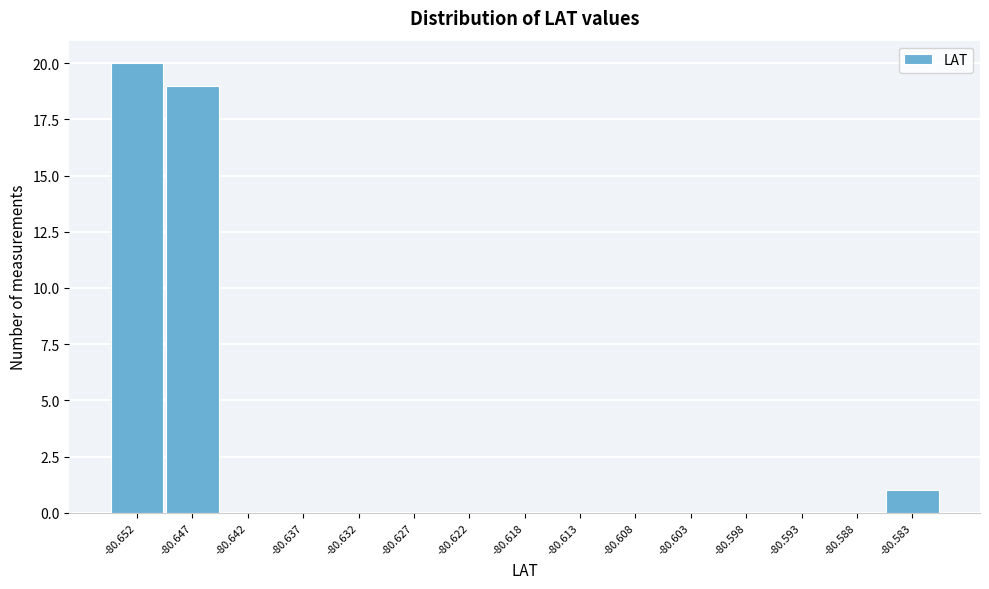

Reading right to left, extract all data points from this chart.

-80.583=1	-80.588=0	-80.593=0	-80.598=0	-80.603=0	-80.608=0	-80.613=0	-80.618=0	-80.622=0	-80.627=0	-80.632=0	-80.637=0	-80.642=0	-80.647=19	-80.652=20